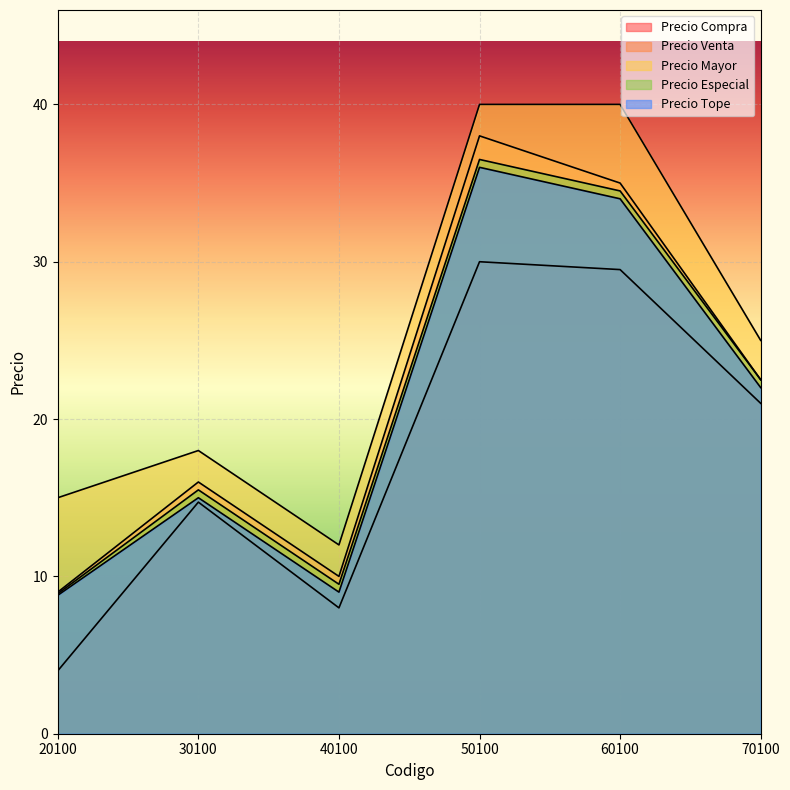

True or false: Precio Mayor has a value of 40.0 at 50100.

True